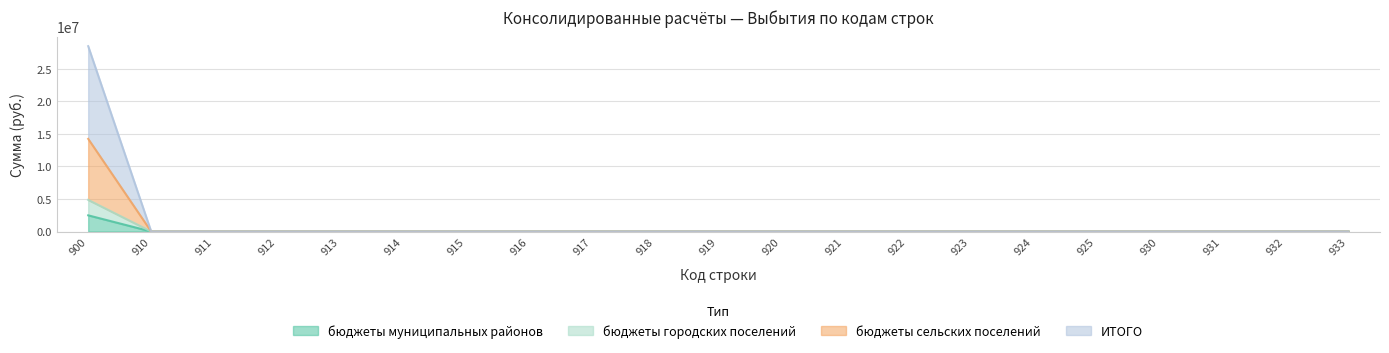

At which category is the sum across all series the highest?

900